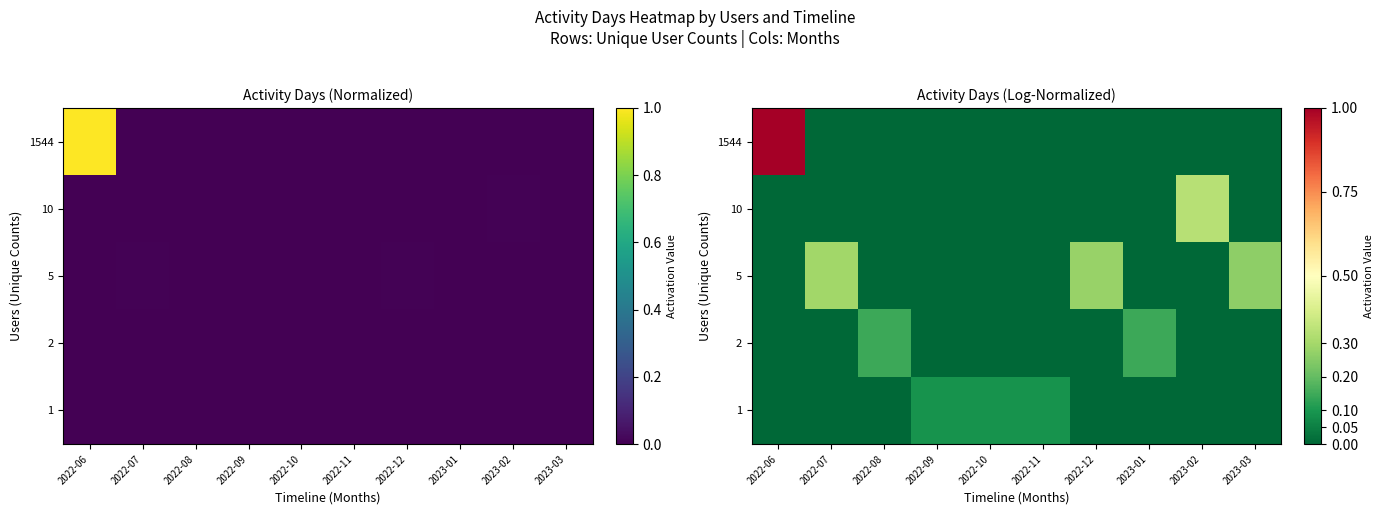

Is it true that 1544 equals 0.0 at 2022-11?

True